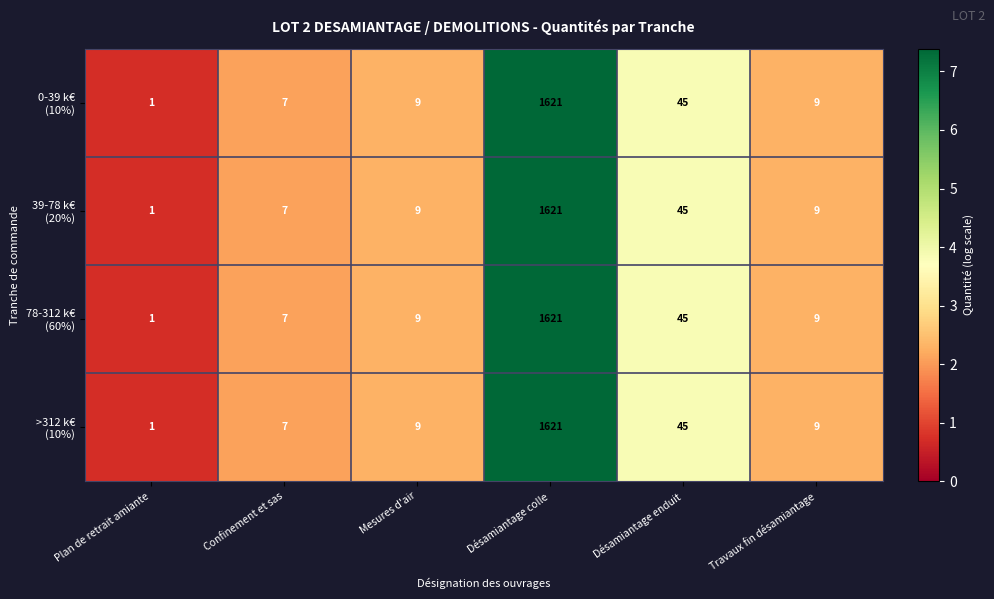

Which category has the highest value across all series?

Désamiantage colle